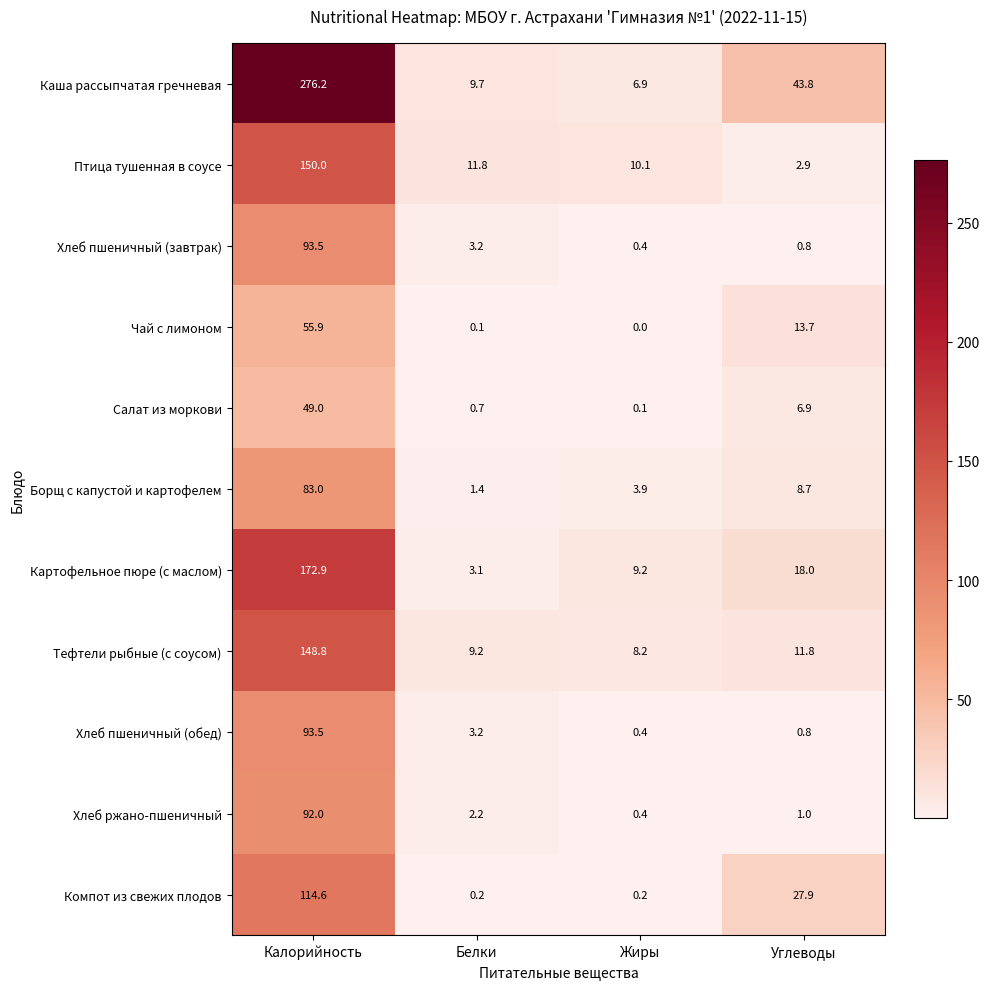

Between Белки and Жиры, which series saw the biggest shift?

Картофельное пюре (с маслом)